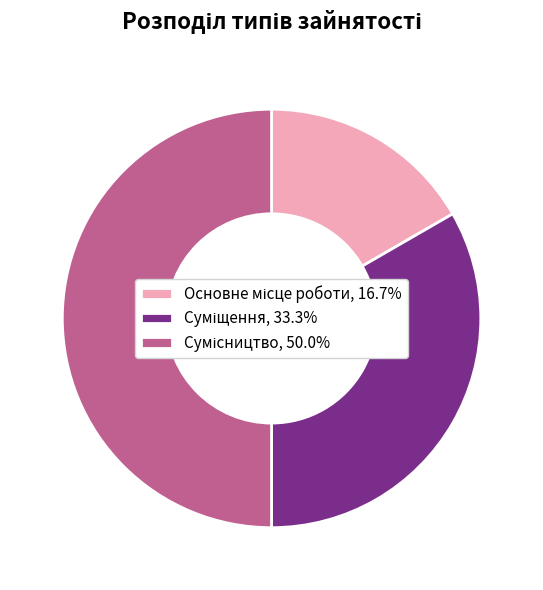

What is the smallest slice in the pie chart?

Основне місце роботи